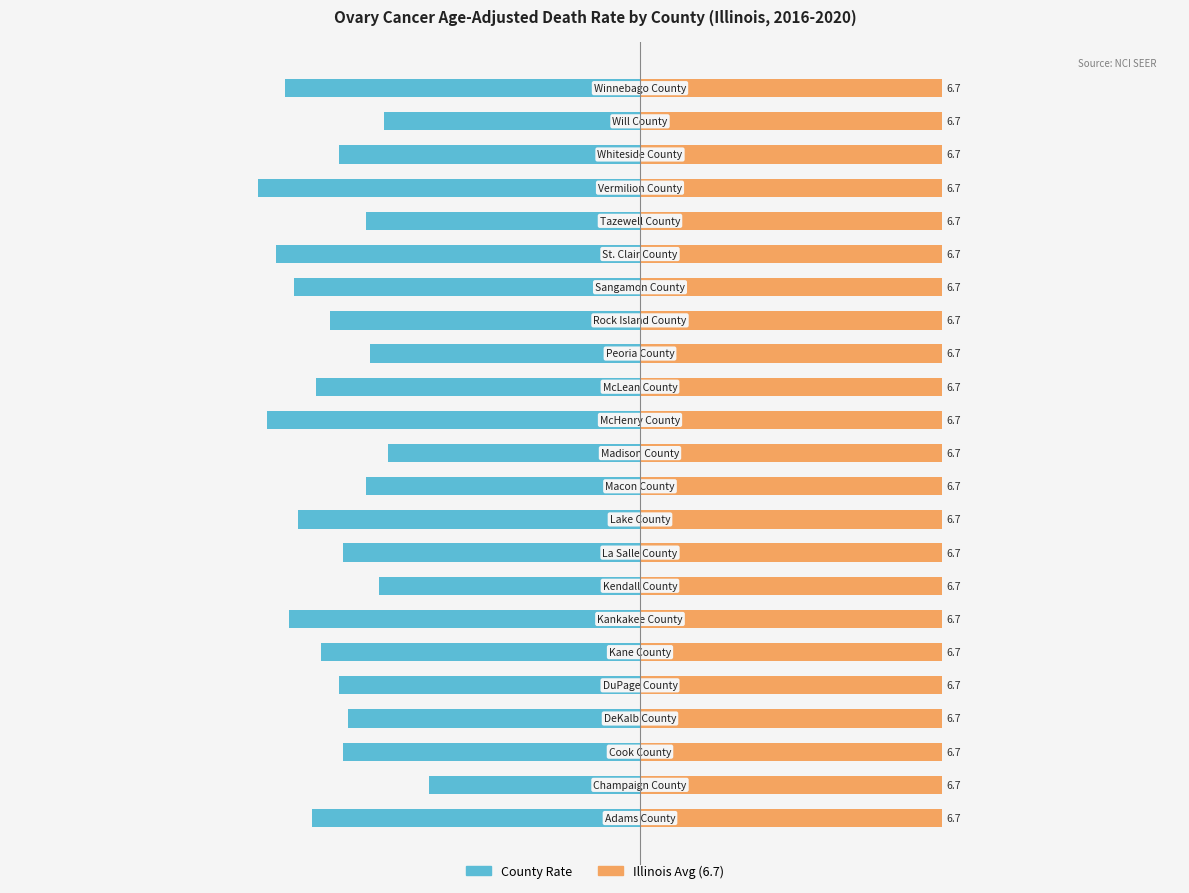

Which series has the widest spread of values?

County Rate